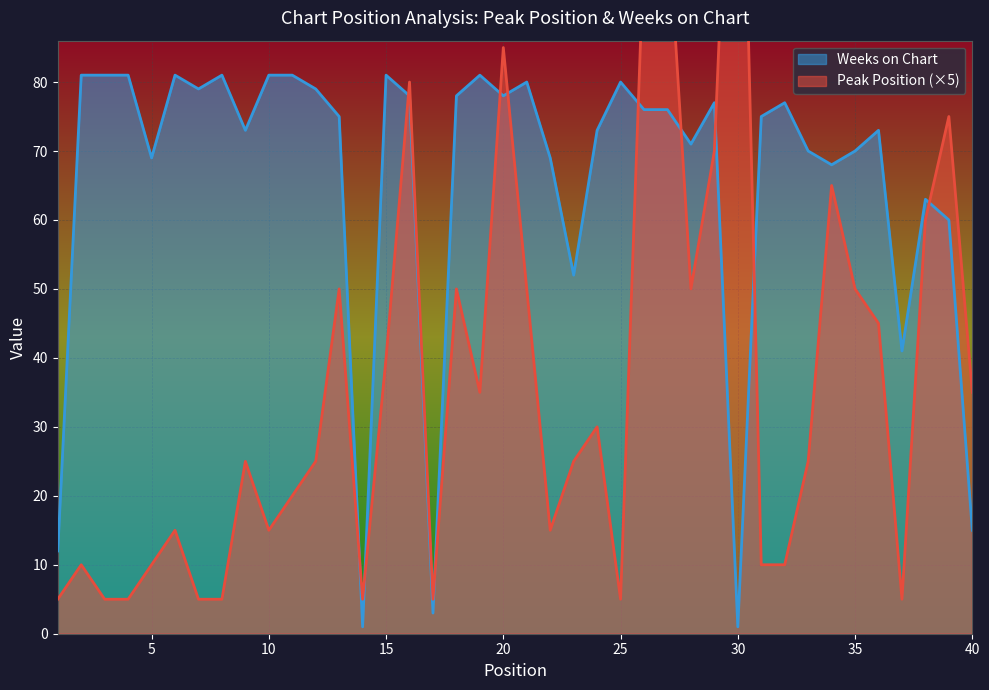

Which has a higher value, 14 or 24?

24